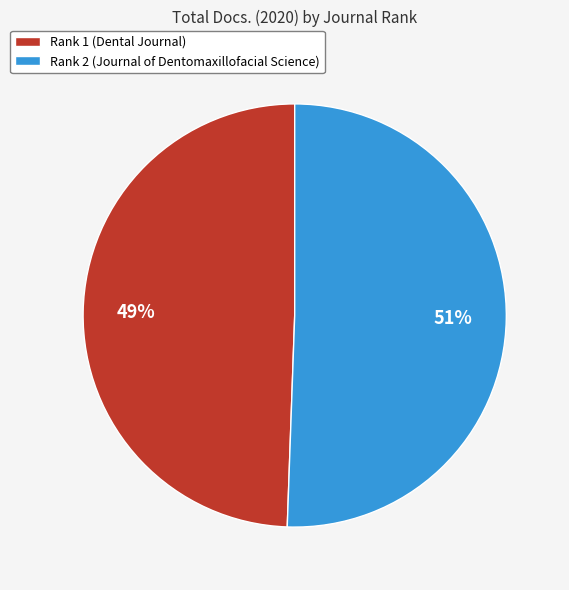

To the nearest percent, what percentage of the pie is Rank 2 (Journal of Dentomaxillofacial Science)?

51%